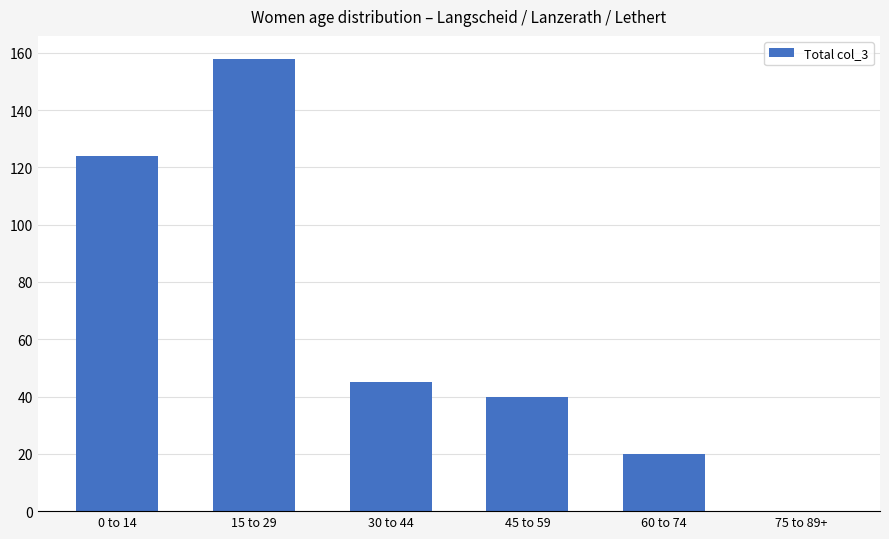

What is the change in value from 0 to 14 to 60 to 74?

-104